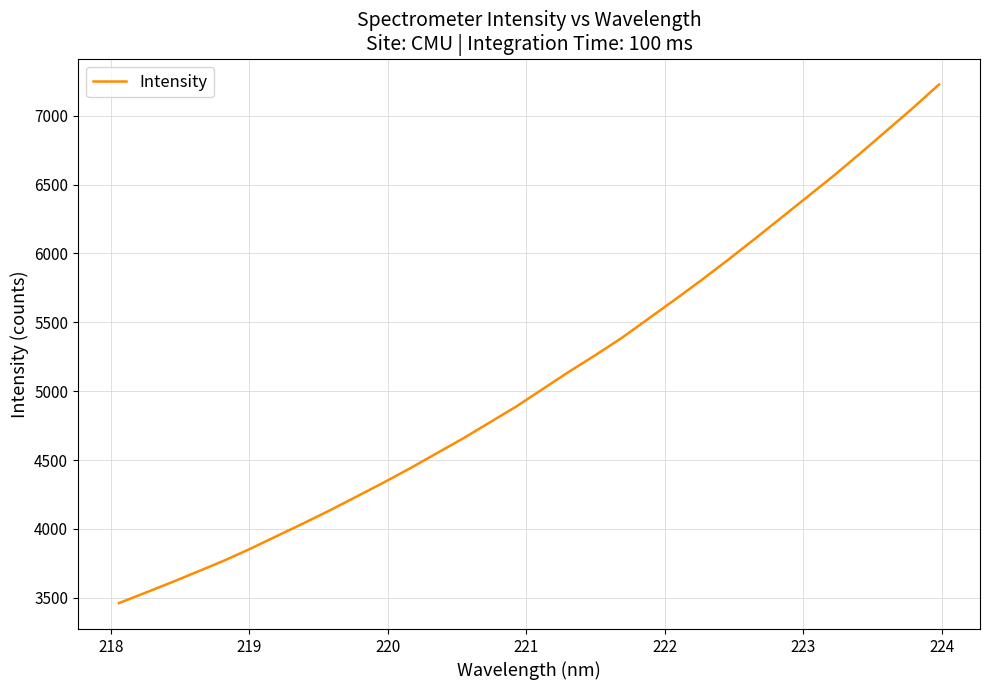

What is the greatest value displayed?

7226.5